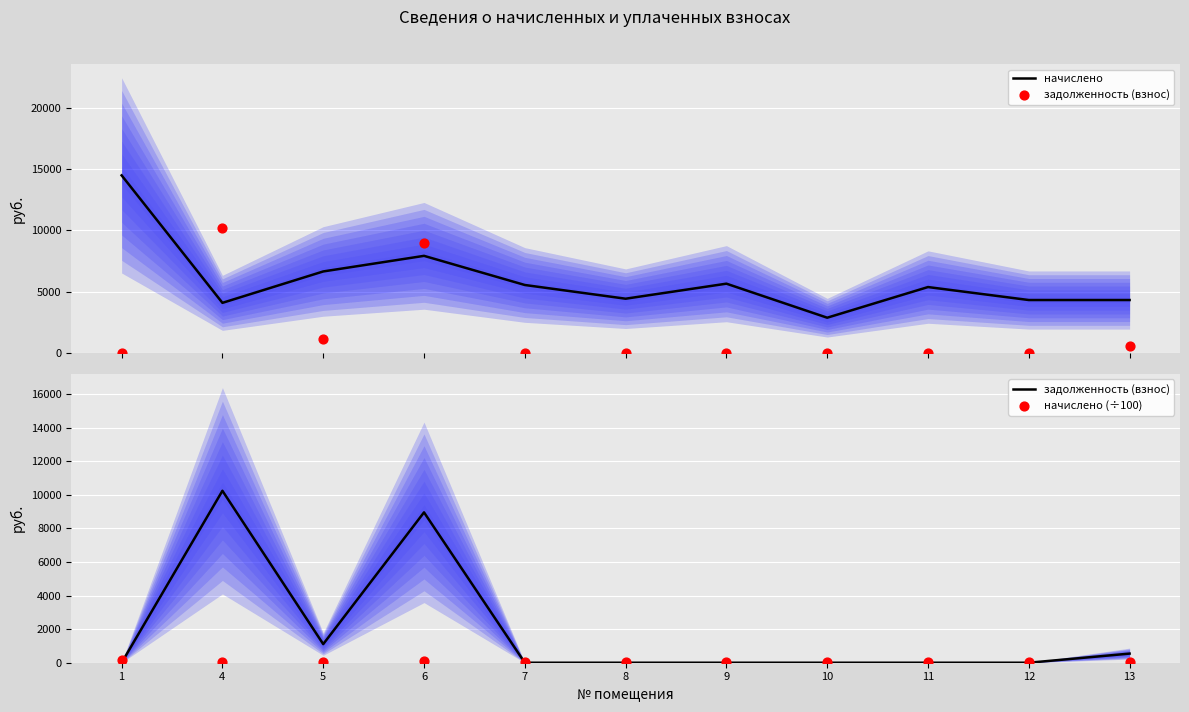

Which series has the largest Y range (max minus min)?

начислено